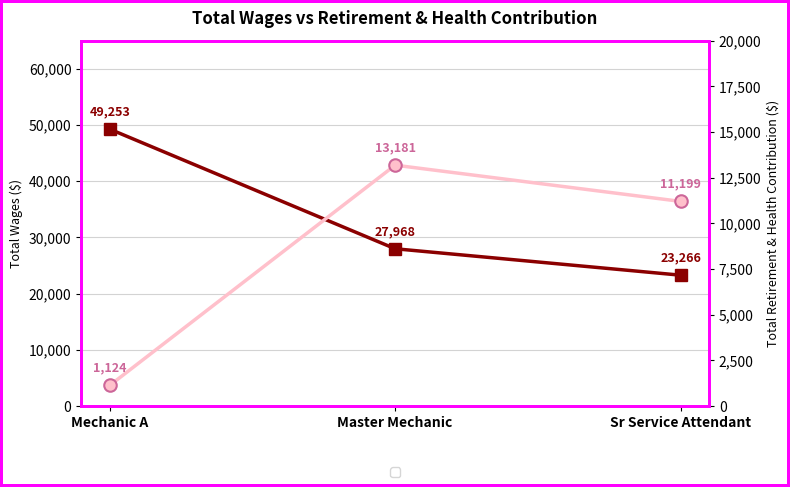

What is the lowest value of the Total Retirement & Health Contribution series?

1124